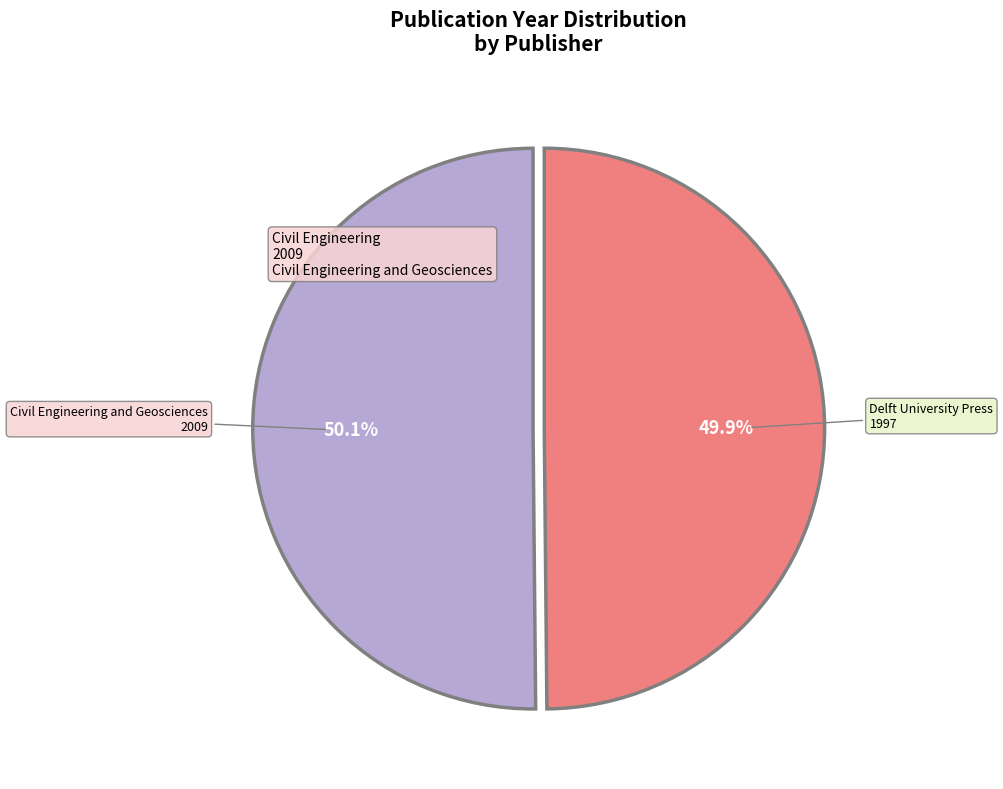

Is there a majority slice in this chart?

Yes